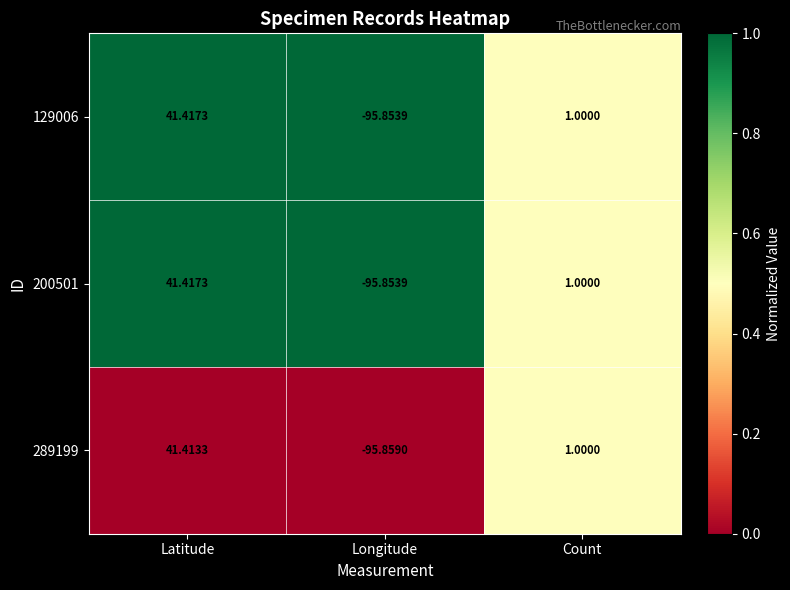

List the labels in order of 200501 value, smallest first.

Longitude, Count, Latitude